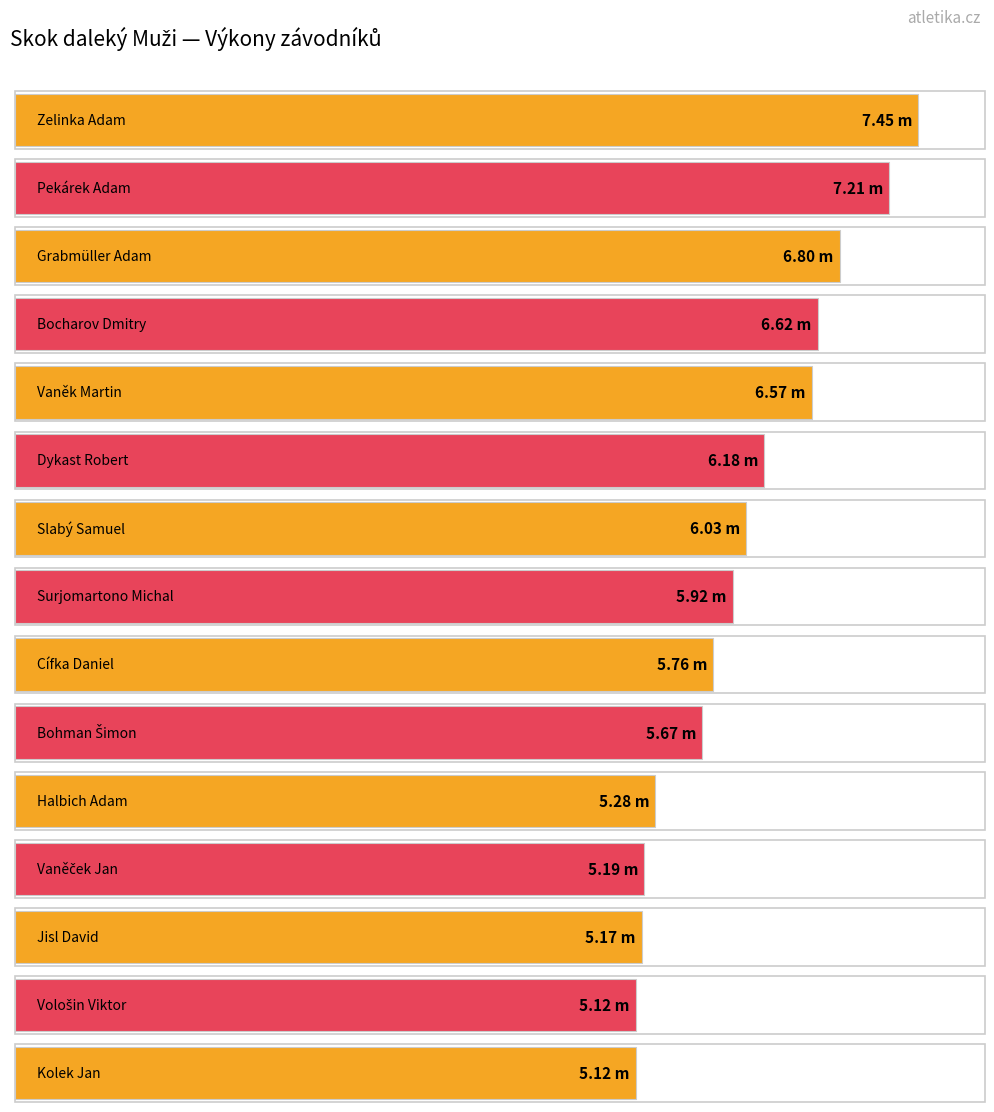

The value at Halbich Adam is 3.4. True or false?

False